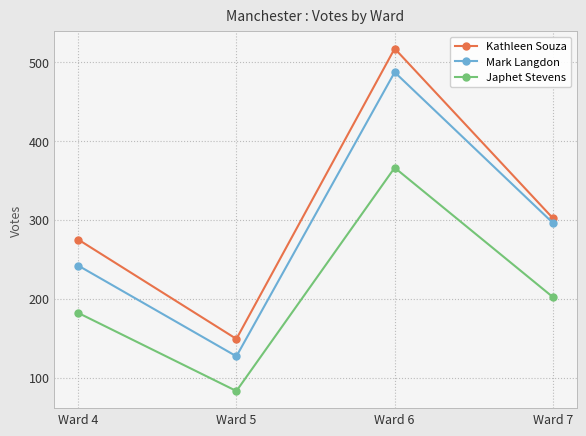

What is the total value across all series at Ward 6?

1370